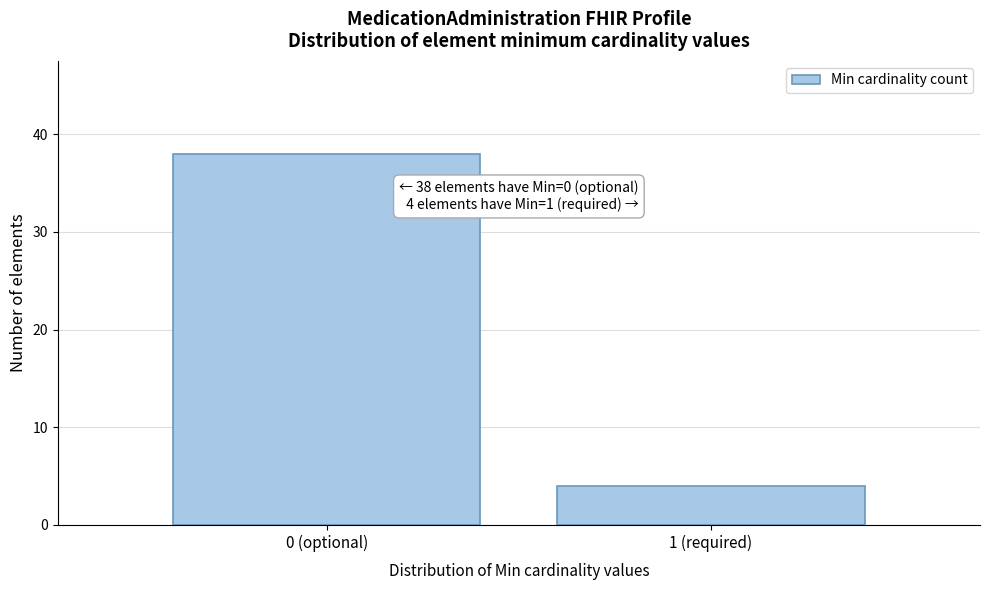

Reading left to right, list all the values displayed in this chart.

0 (optional)=38	1 (required)=4